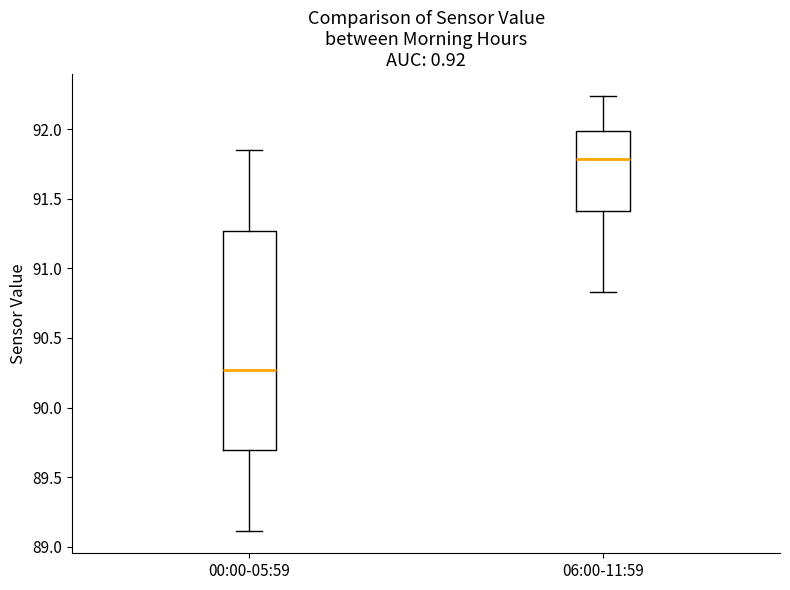

Which box has the highest median line?

06:00-11:59